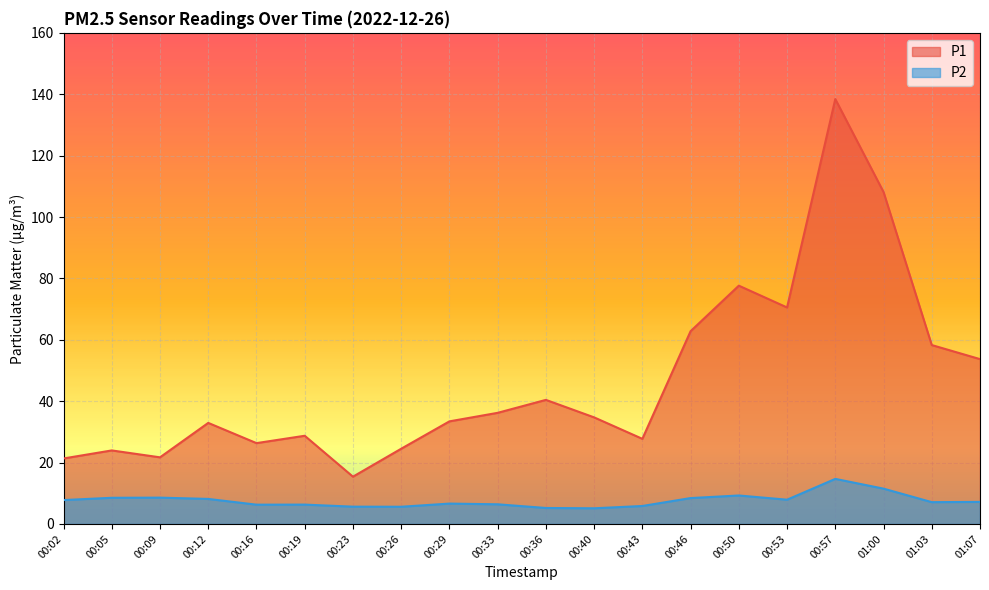

Which has a higher value, 00:26 or 00:05?

00:26